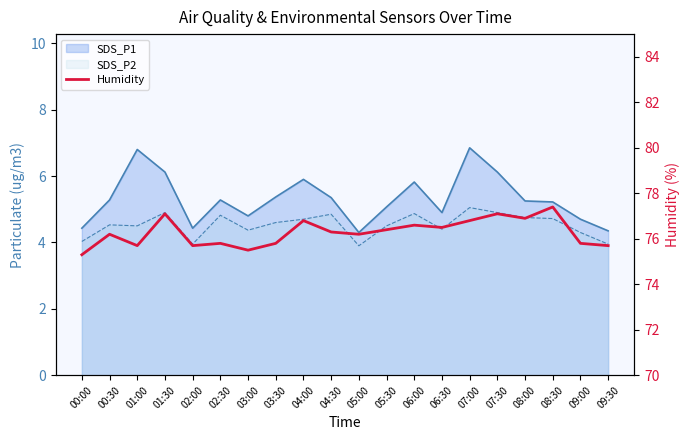

Reading left to right, transcribe all the data shown in this chart.

00:00=75.3	00:30=76.2	01:00=75.7	01:30=77.1	02:00=75.7	02:30=75.8	03:00=75.5	03:30=75.8	04:00=76.8	04:30=76.3	05:00=76.2	05:30=76.4	06:00=76.6	06:30=76.5	07:00=76.8	07:30=77.1	08:00=76.9	08:30=77.4	09:00=75.8	09:30=75.7